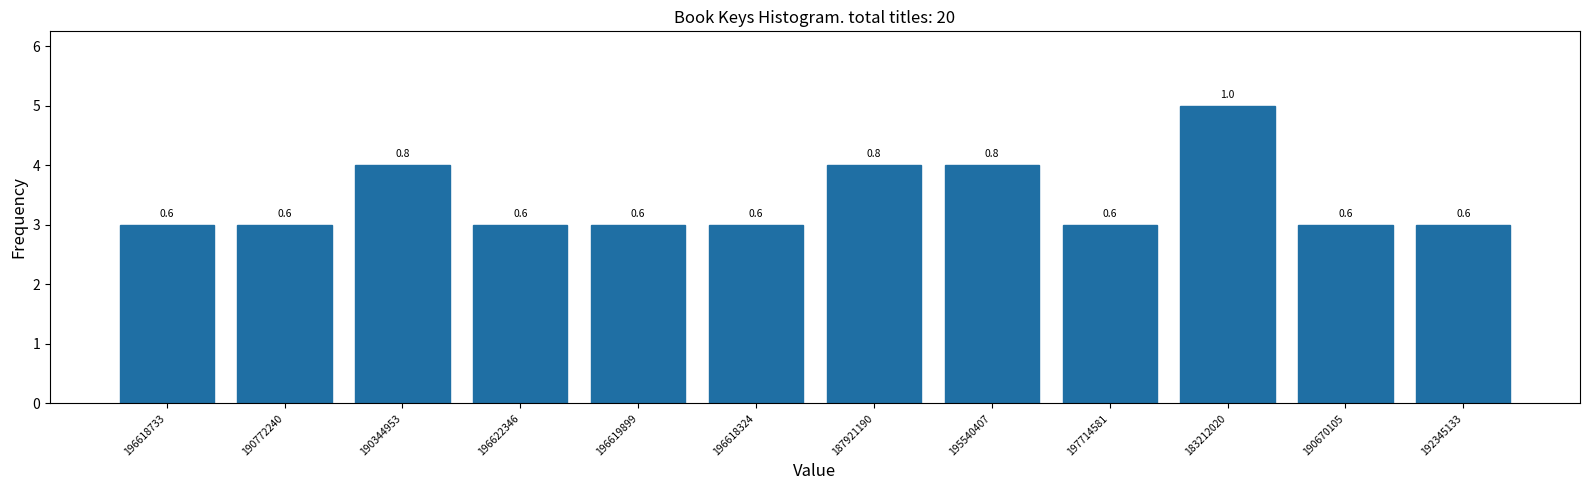

How many bars are there in total?

12